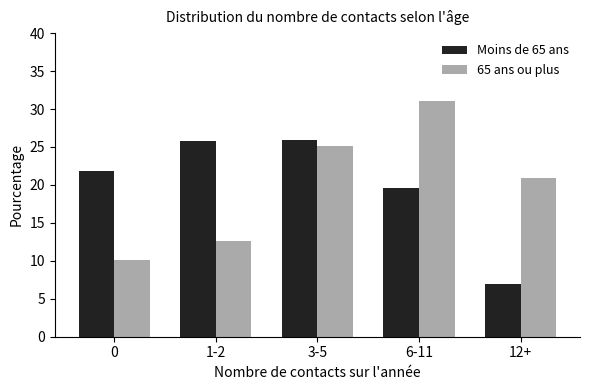

At 1-2, list the series in order from smallest to largest.

65 ans ou plus, Moins de 65 ans